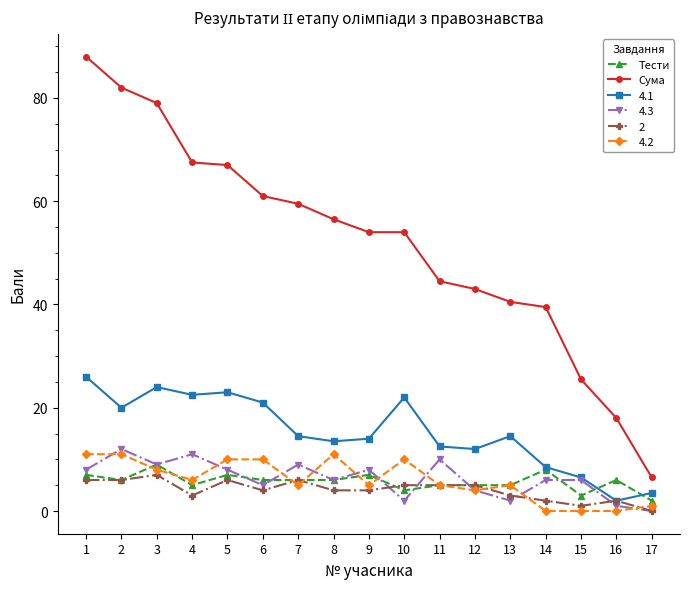

What is the sum of all Тести values?

97.0